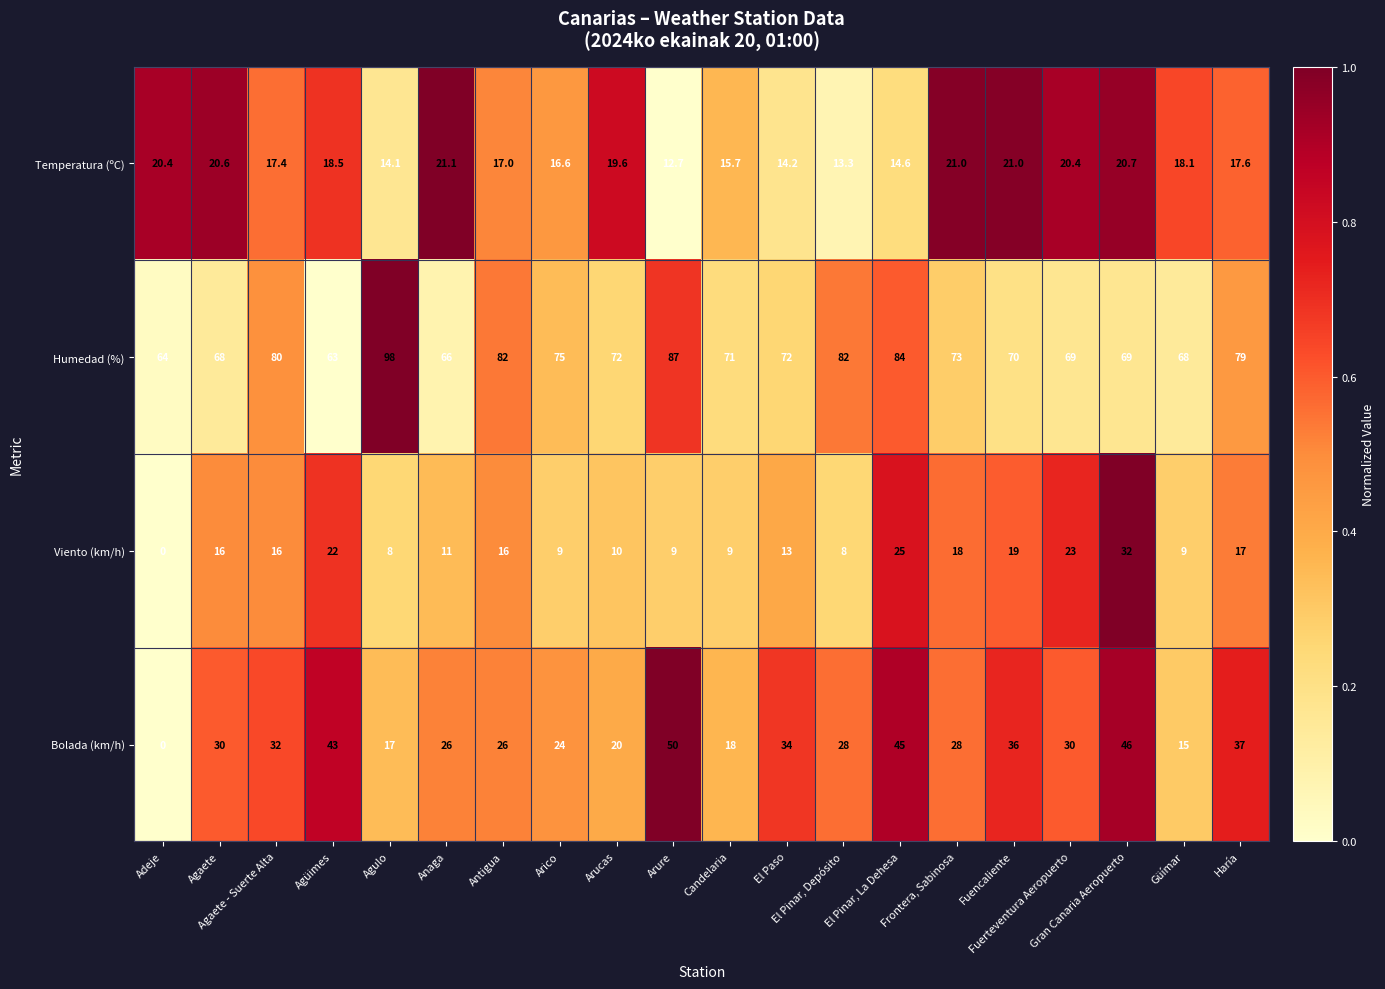

What is the total value across all series at Fuencaliente?

146.0